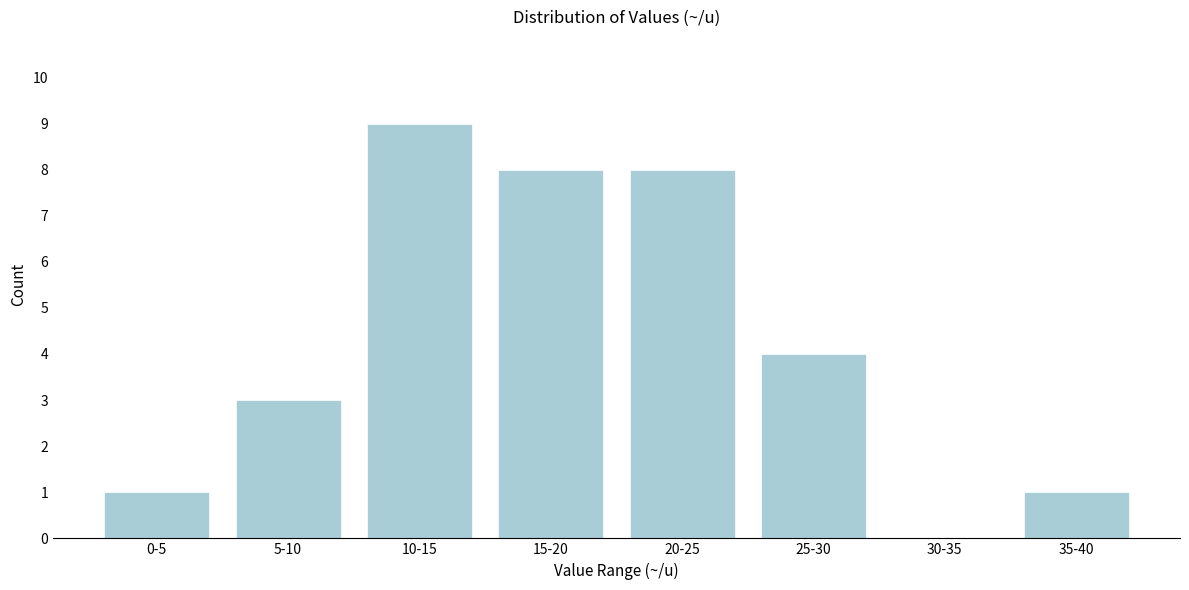

Reading left to right, transcribe all the data shown in this chart.

0-5=1	5-10=3	10-15=9	15-20=8	20-25=8	25-30=4	30-35=0	35-40=1